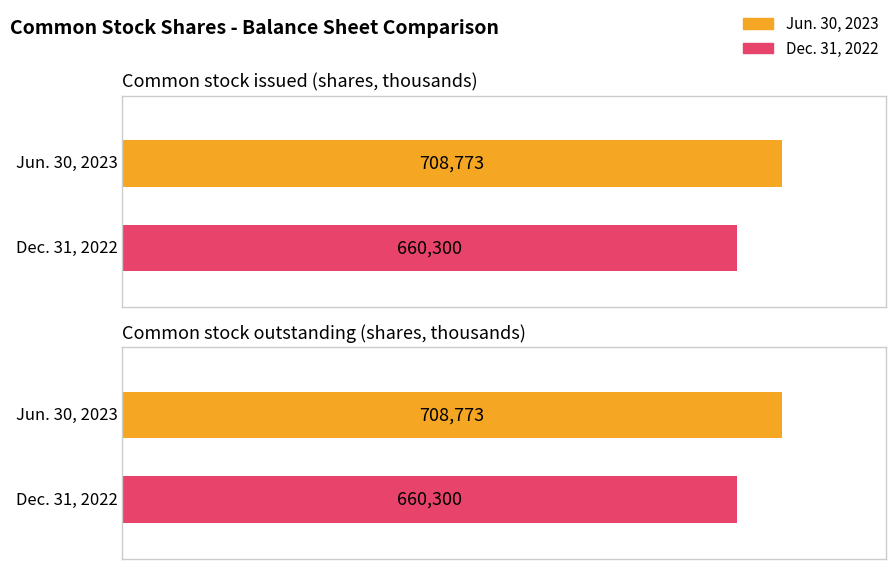

Is it true that Jun. 30, 2023 equals 708773 at Common stock issued (shares, thousands)?

True